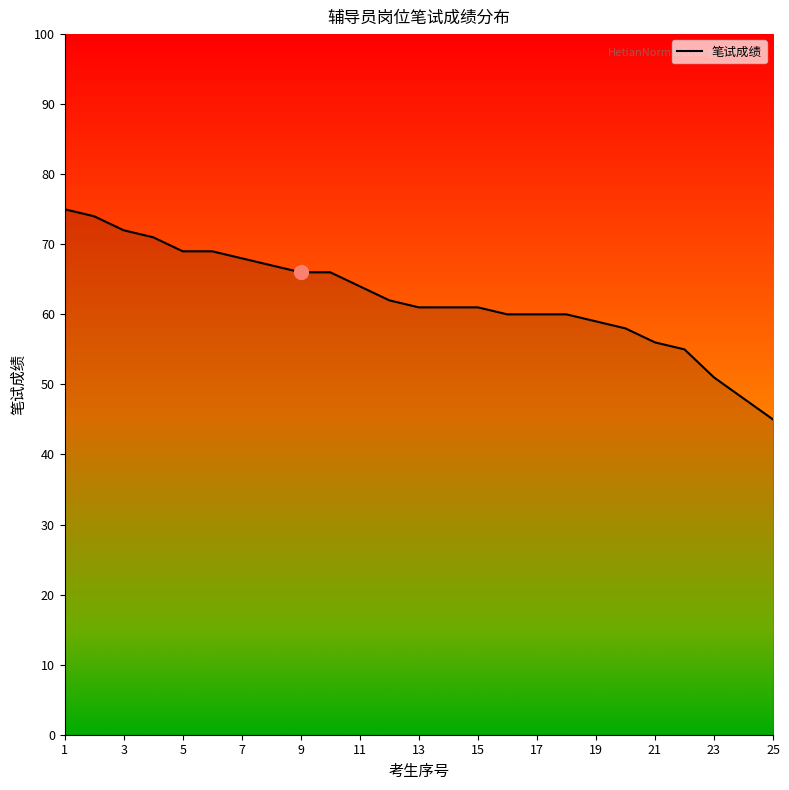

What is the minimum value shown in the chart?

45